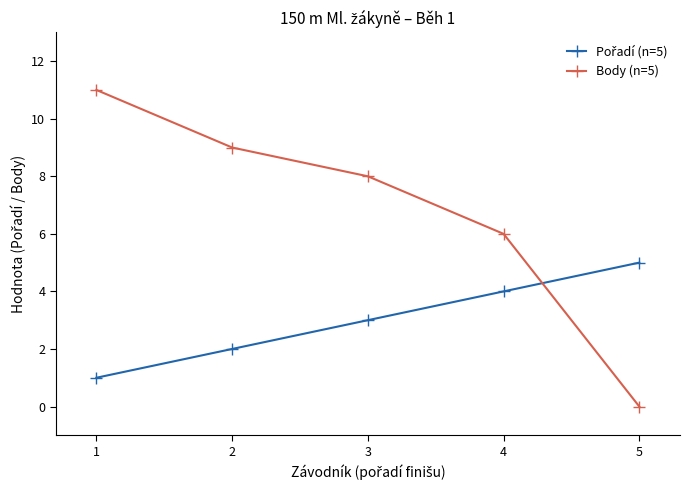

True or false: Body (n=5) has more than 1 interior local peaks.

False